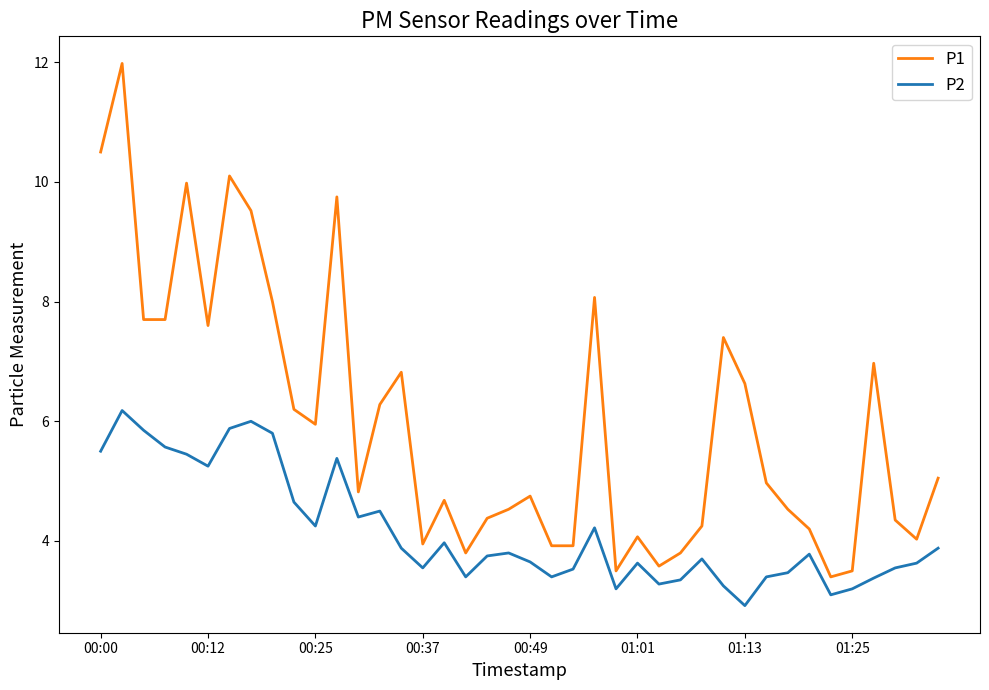

What is the minimum value shown in the chart?

2.9